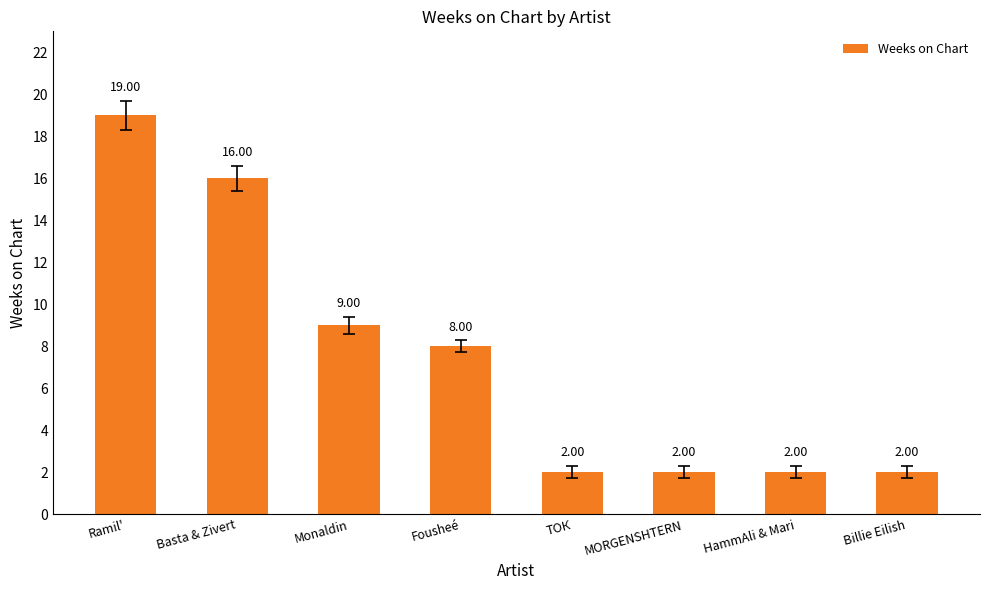

Reading left to right, what are all the values shown in this chart?

Ramil'=19	Basta & Zivert=16	Monaldin=9	Fousheé=8	ТОК=2	MORGENSHTERN=2	HammAli & Mari=2	Billie Eilish=2